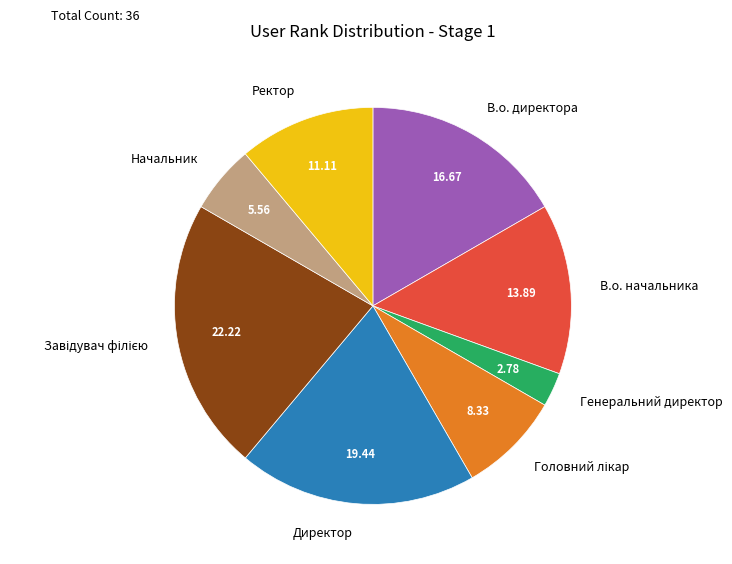

Which slice is the smallest?

Генеральний директор